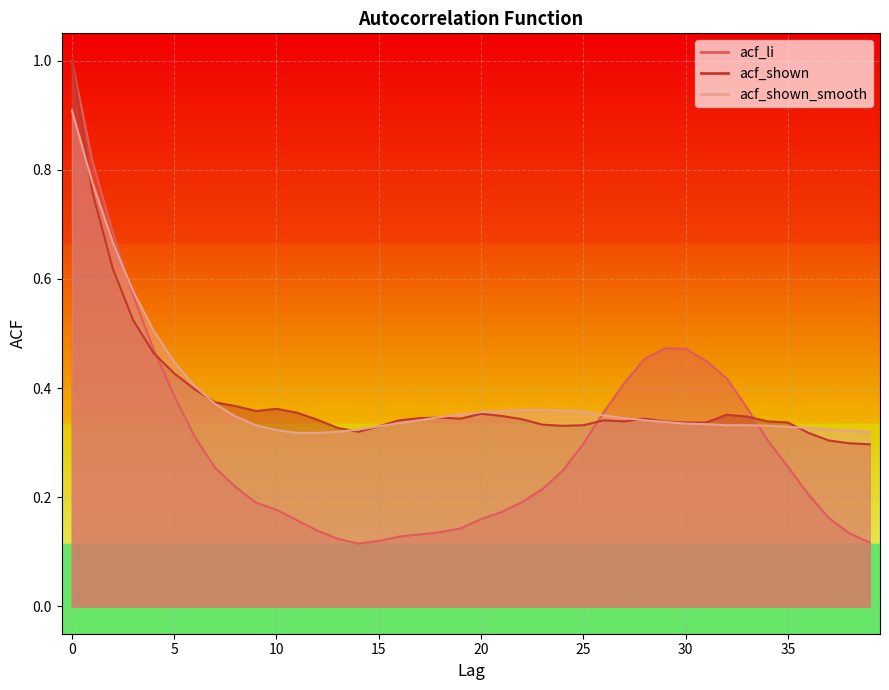

Count the number of categories in the chart.

40